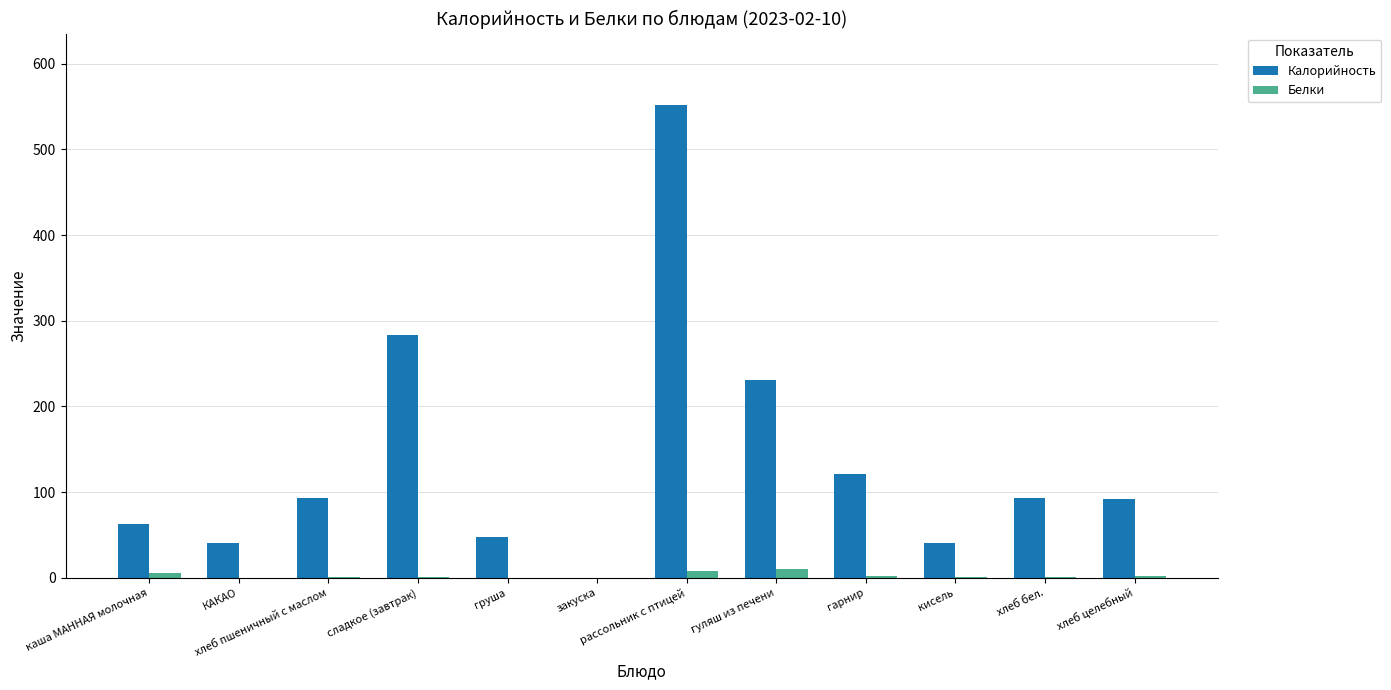

Which series has the widest spread of values?

Калорийность